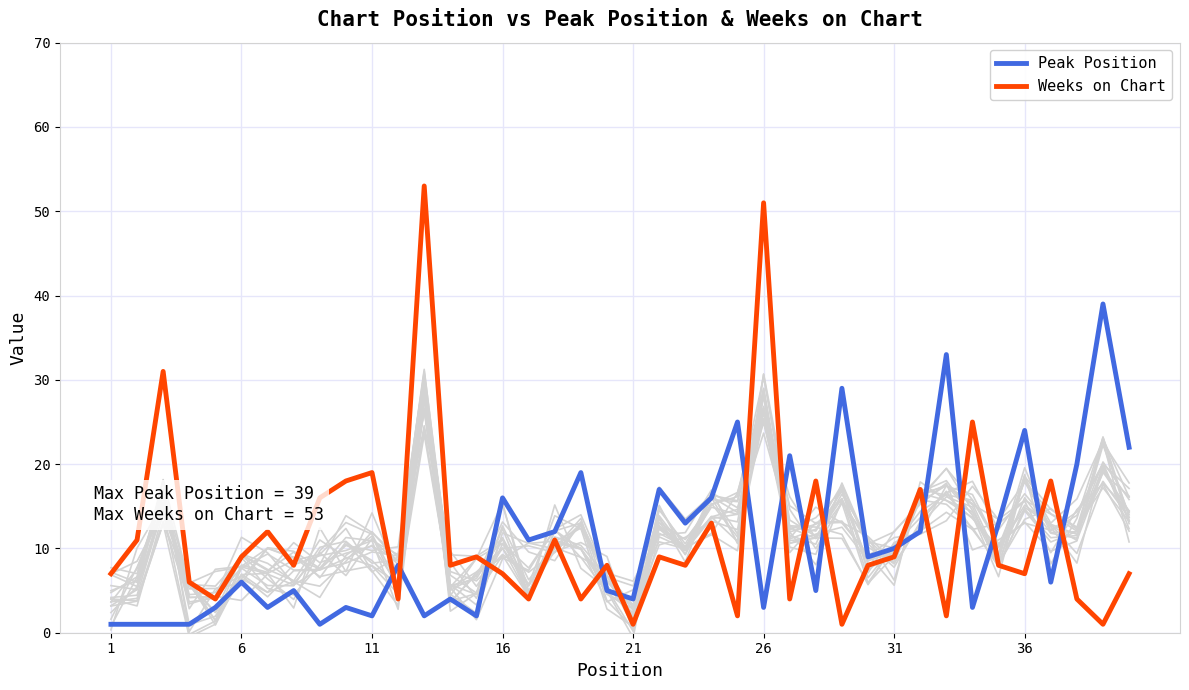

What is the maximum value for Weeks on Chart?

53